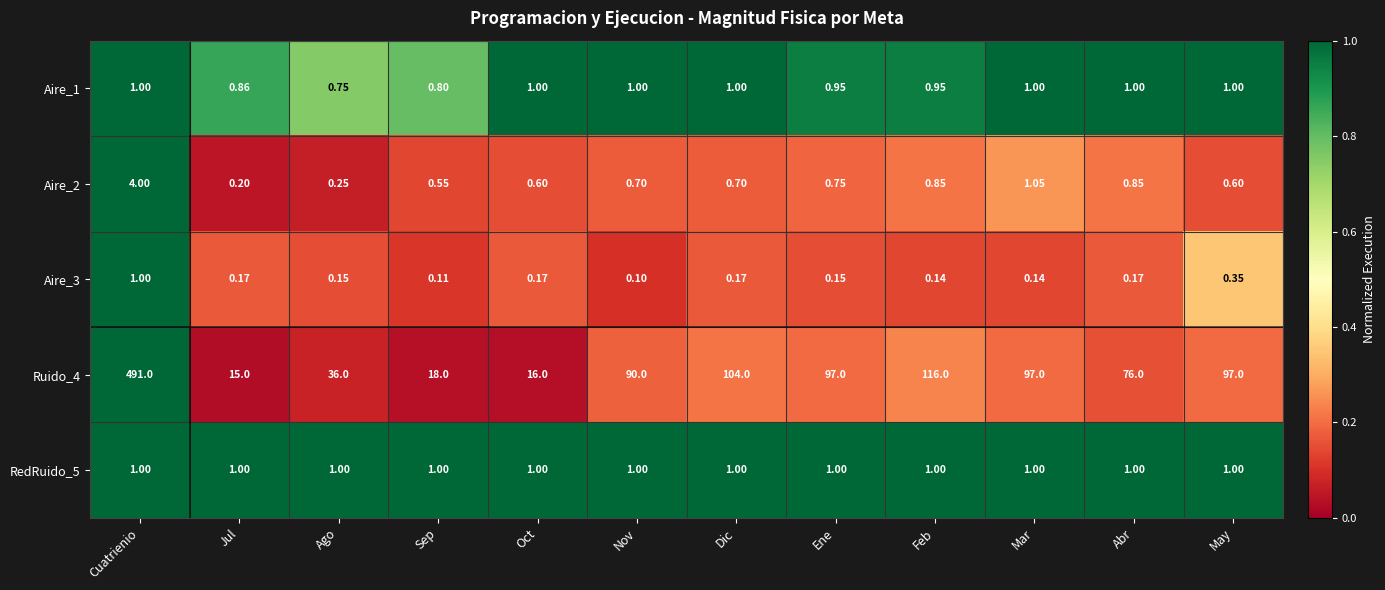

At which label is Aire_1 closest to 0?

Ago